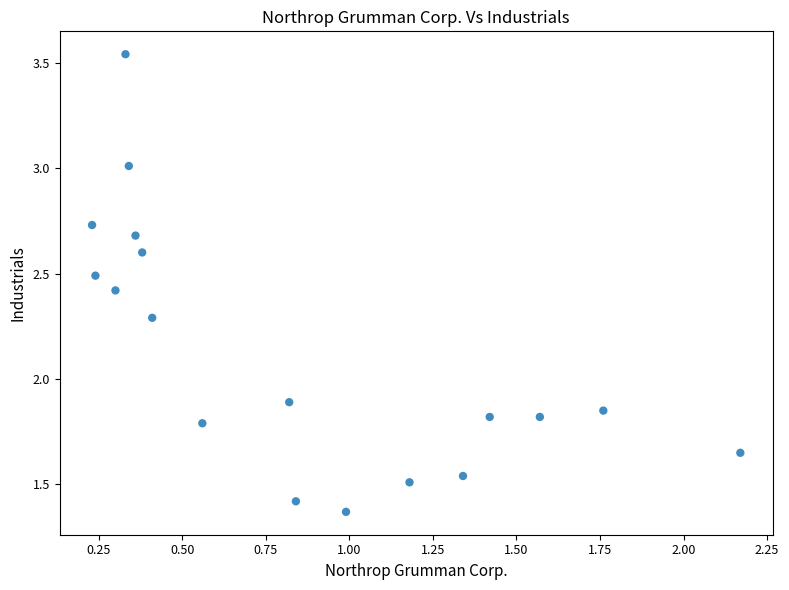

What is the range of Y values (max minus min)?

2.2